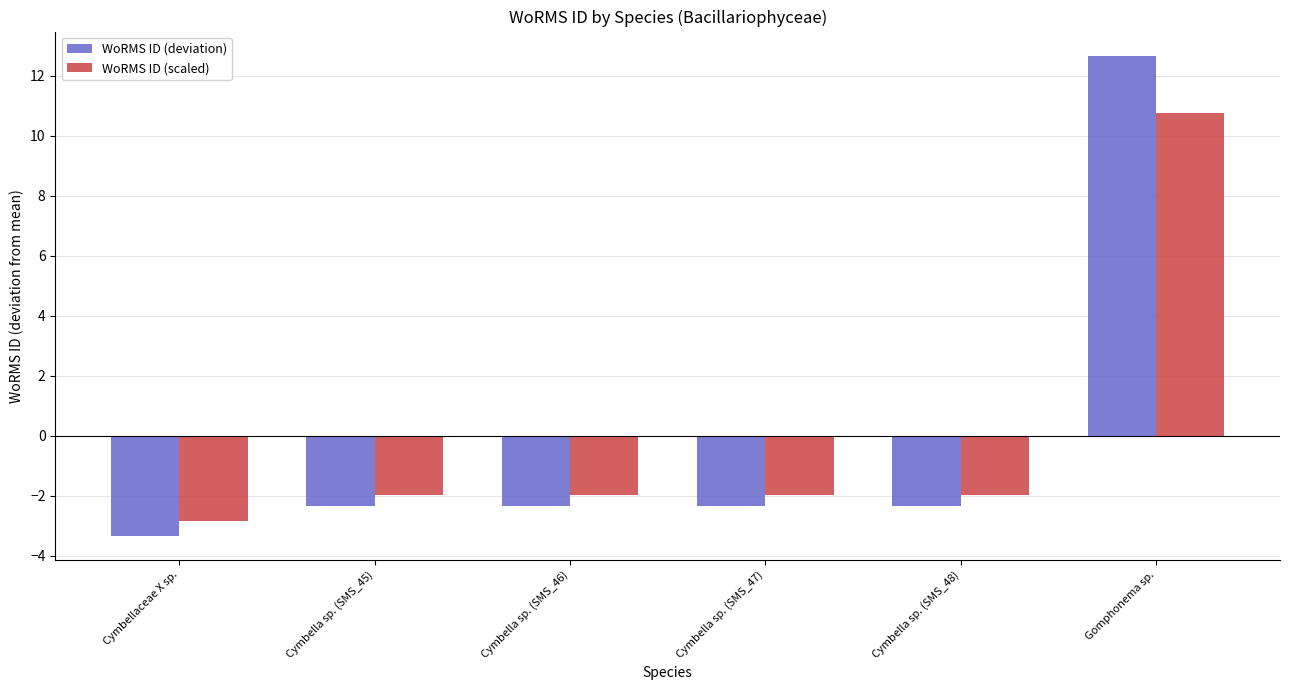

How many values in the WoRMS ID (scaled) series exceed -1?

1